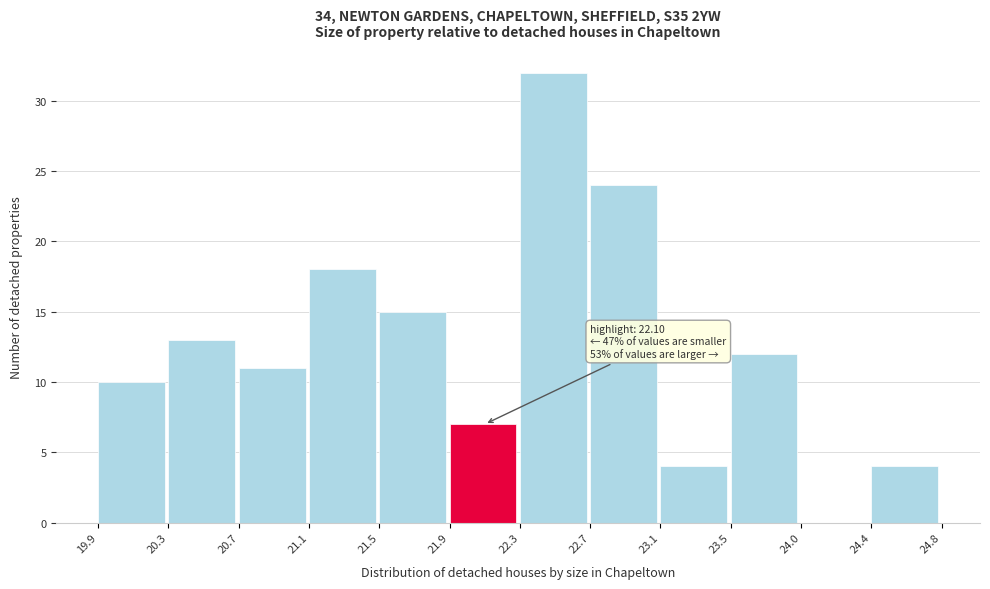

Which range on the x-axis has the tallest bar?

22.3 to 22.7